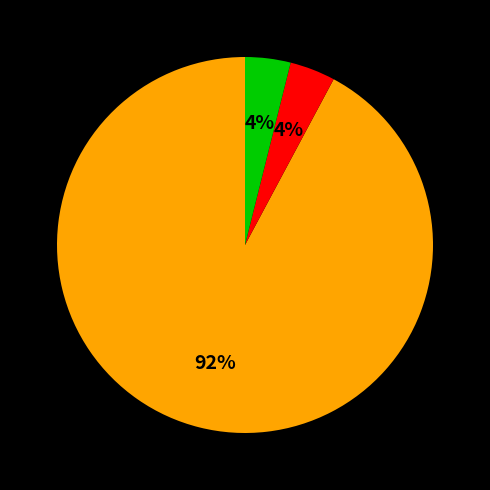

Does any single category account for the majority?

Yes